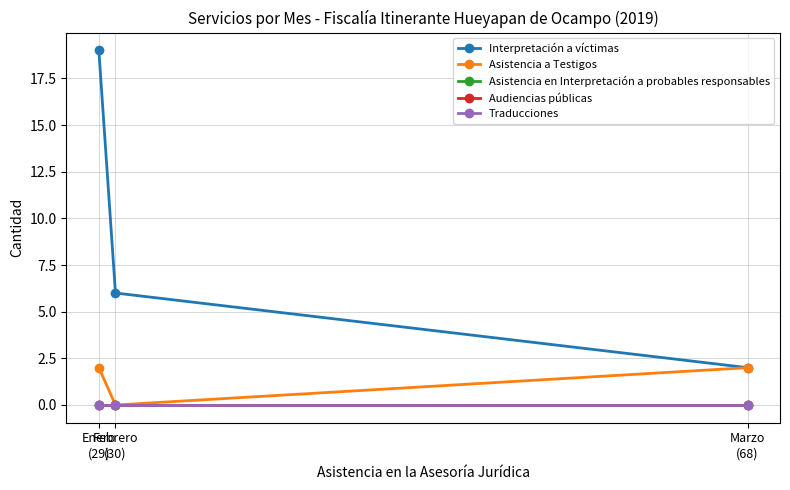

Does the chart have visible grid lines?

Yes